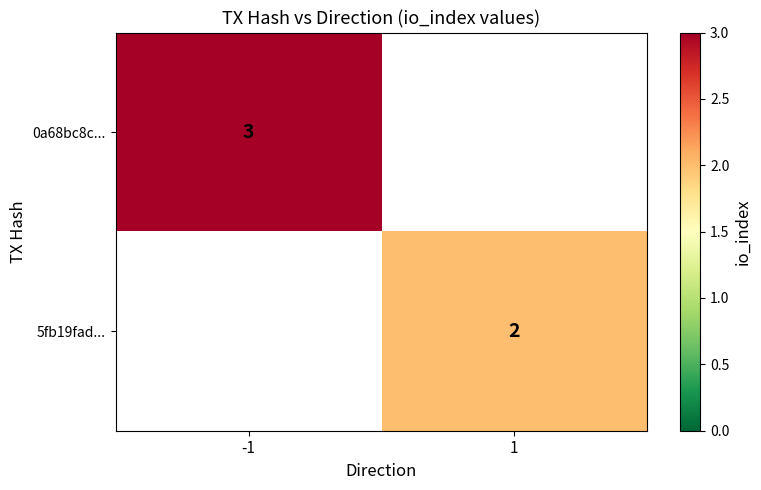

True or false: 0a68bc8c... has a value of 3 at -1.

True